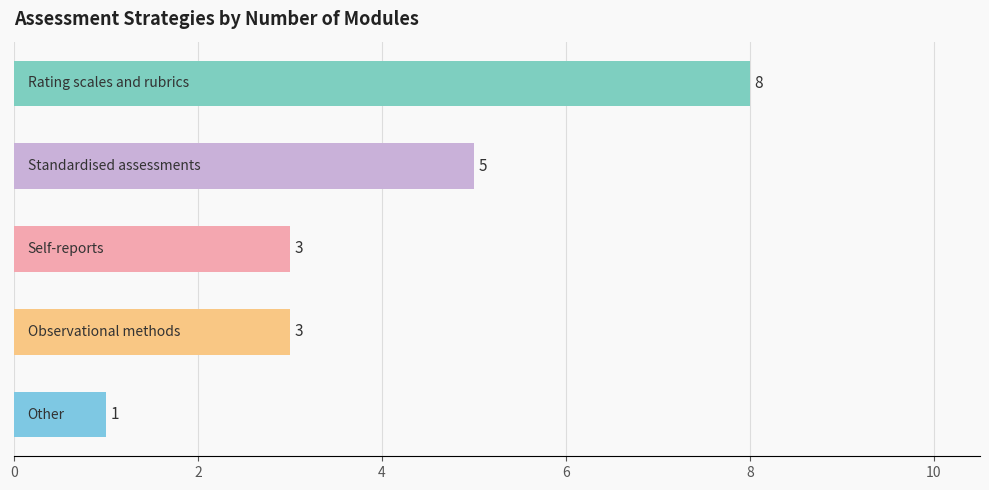

How many values are between 3 and 5?

3